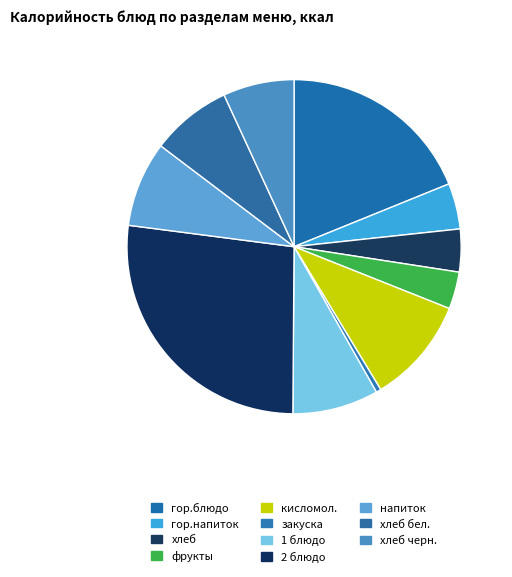

What percentage is the хлеб бел. slice, to the nearest percent?

8%